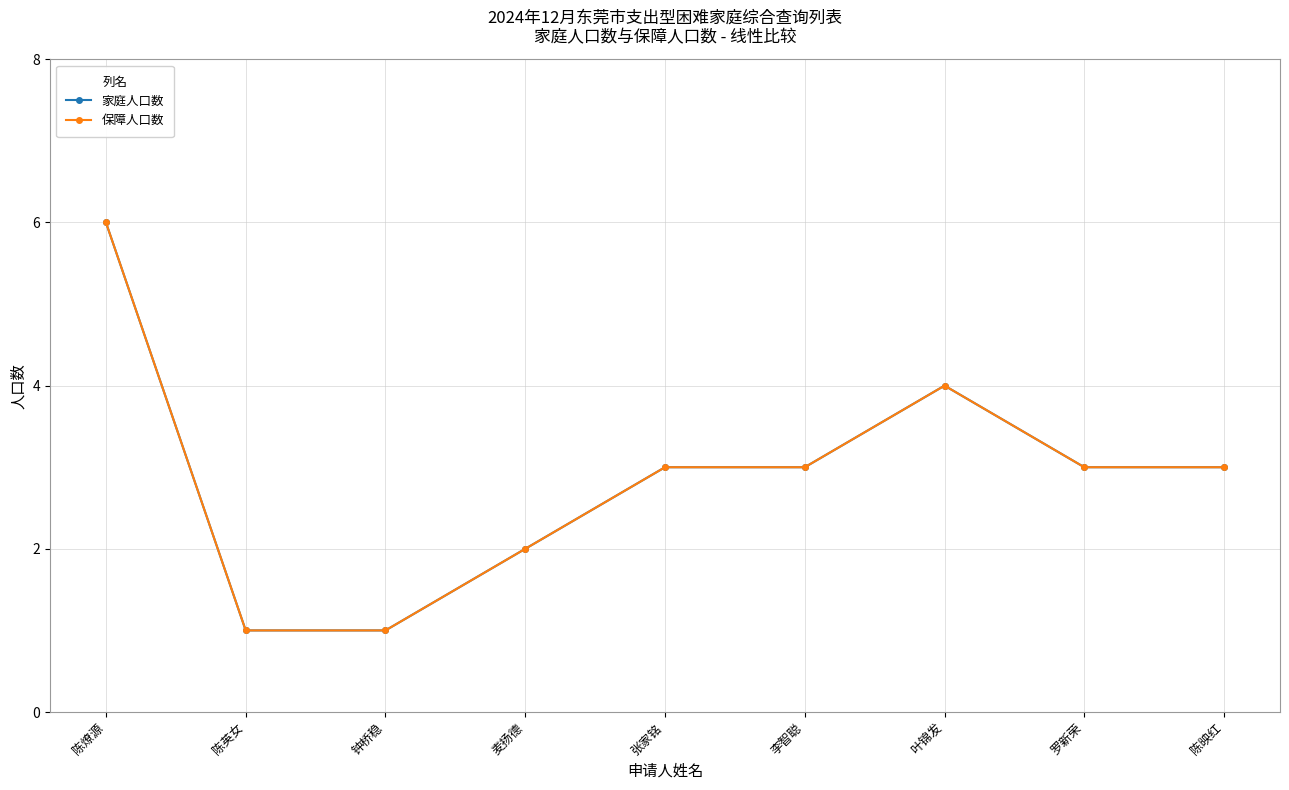

How many 家庭人口数 values are between 2 and 3?

5